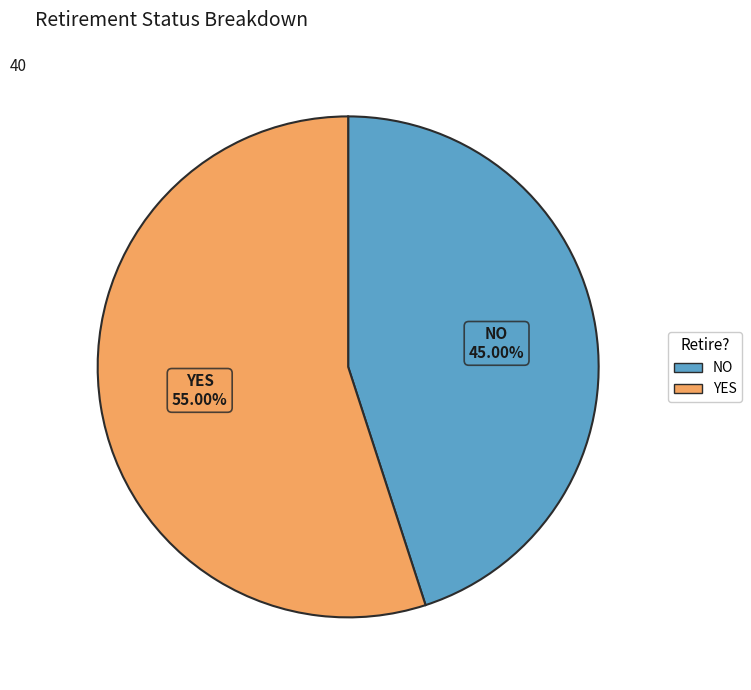

What is the majority slice?

YES